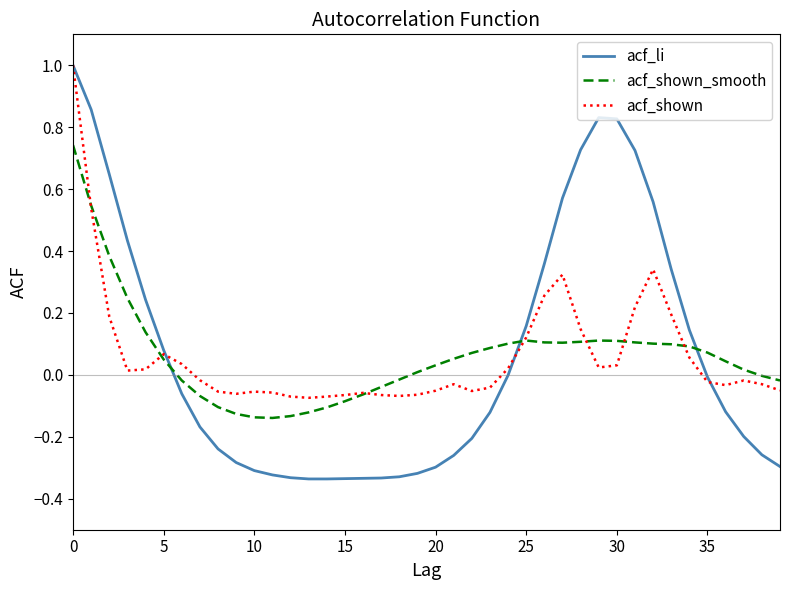

Which series has the widest spread of values?

acf_li